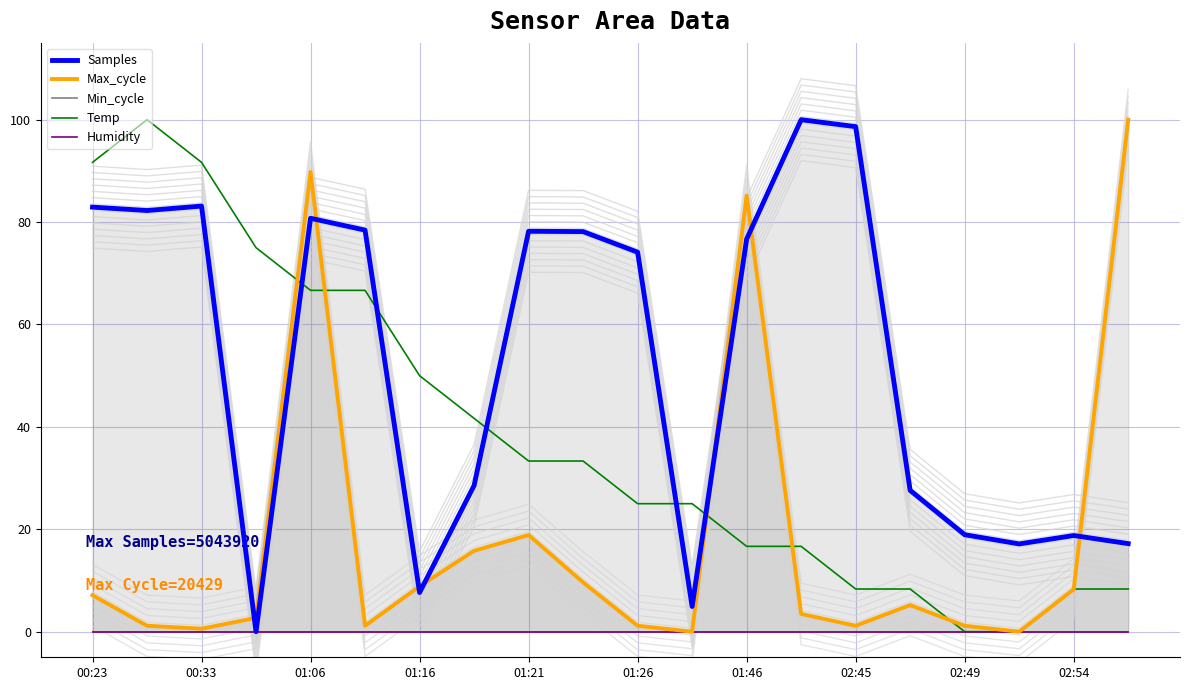

The Temp series shows 48.1 at 00:33. True or false?

False